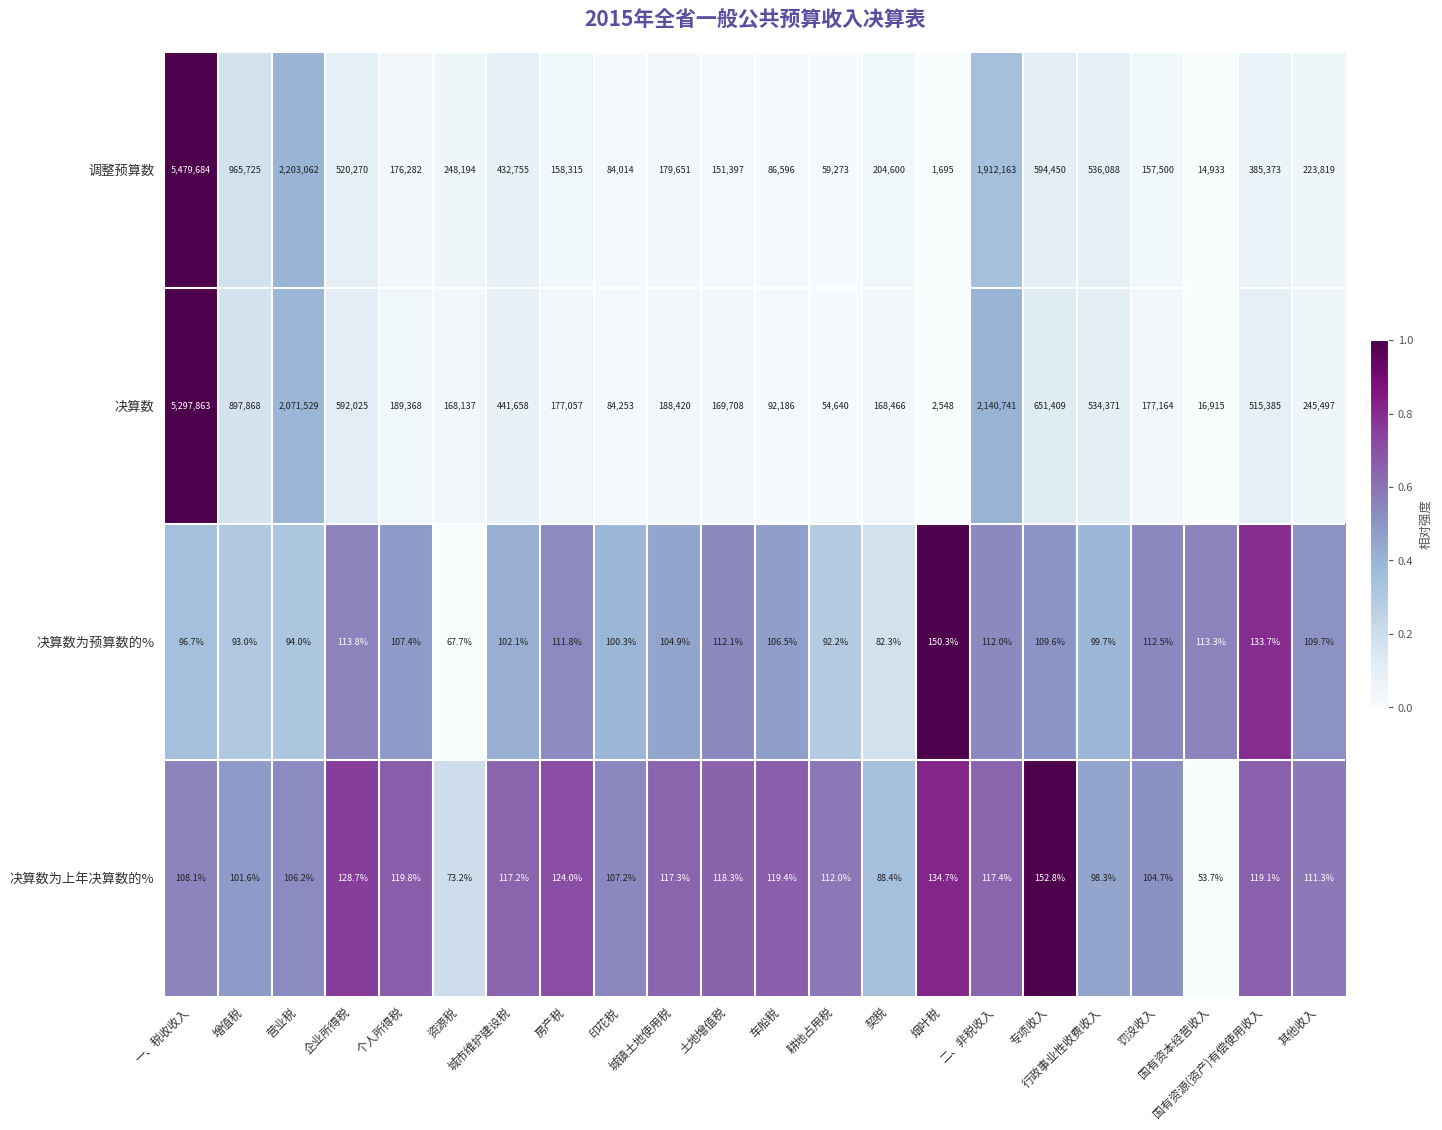

Which series has the largest total across all categories?

决算数